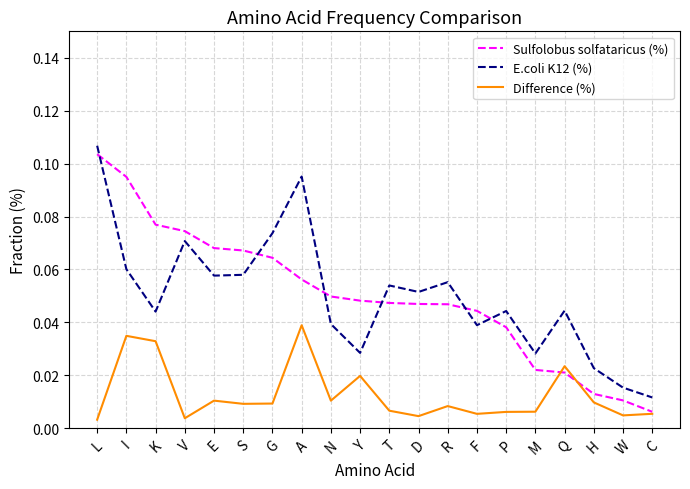

Which category has the highest value in the Sulfolobus solfataricus (%) series?

L